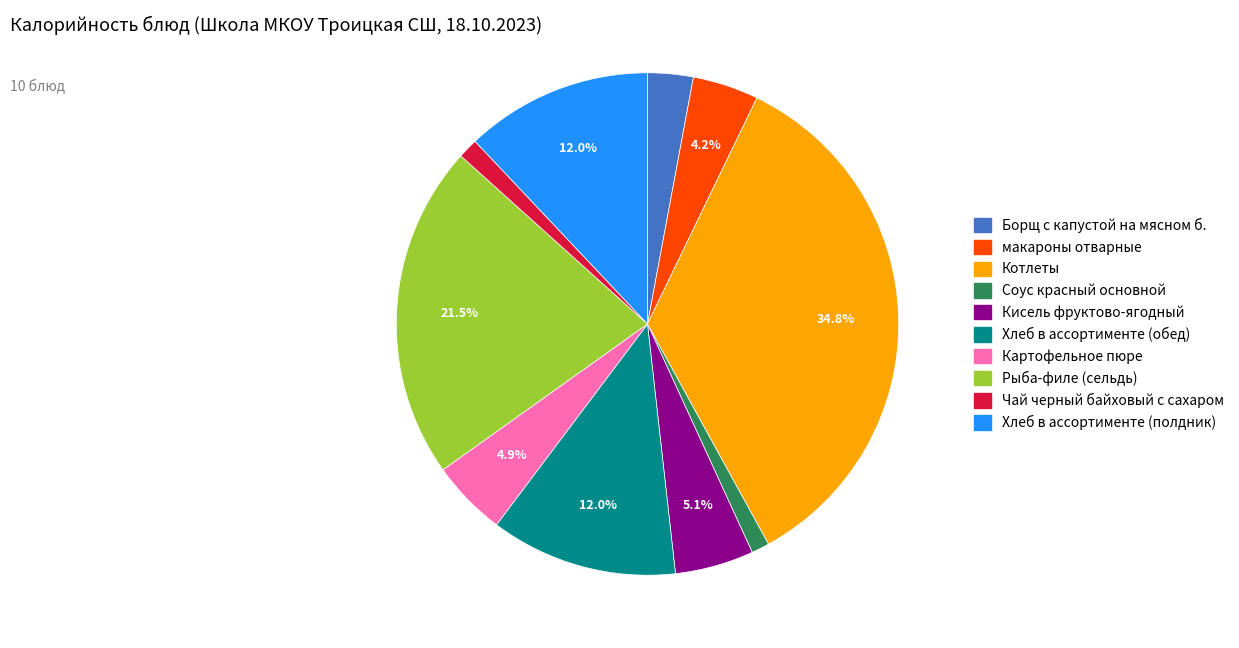

Approximately how many times larger is the value at Соус красный основной compared to Кисель фруктово-ягодный?

0.2